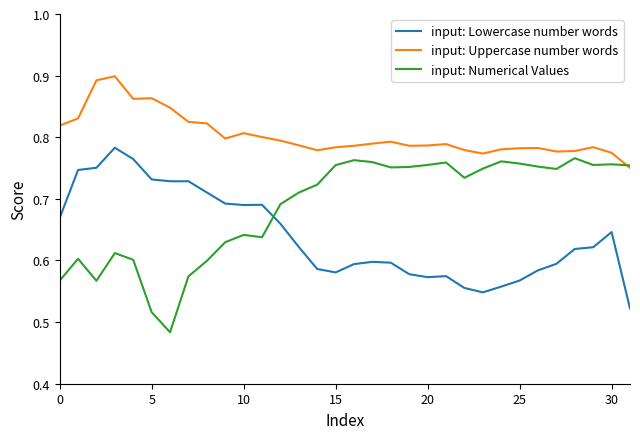

Which series has the largest total across all categories?

input: Uppercase number words